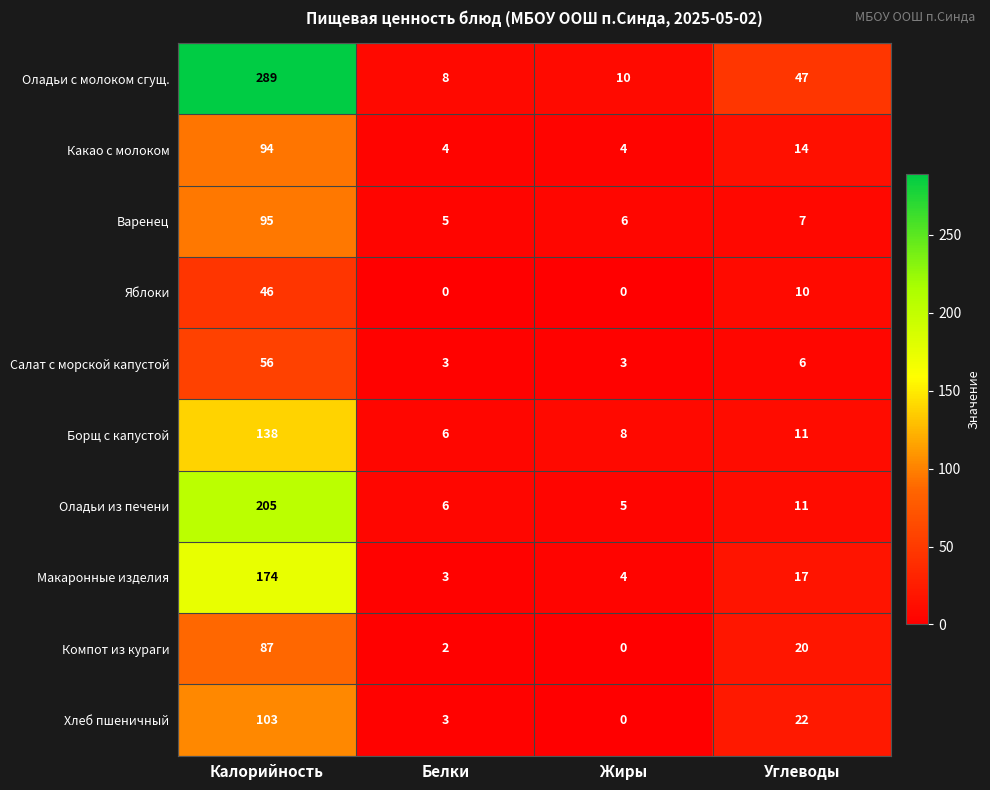

Which series has the largest total across all categories?

Оладьи с молоком сгущ.